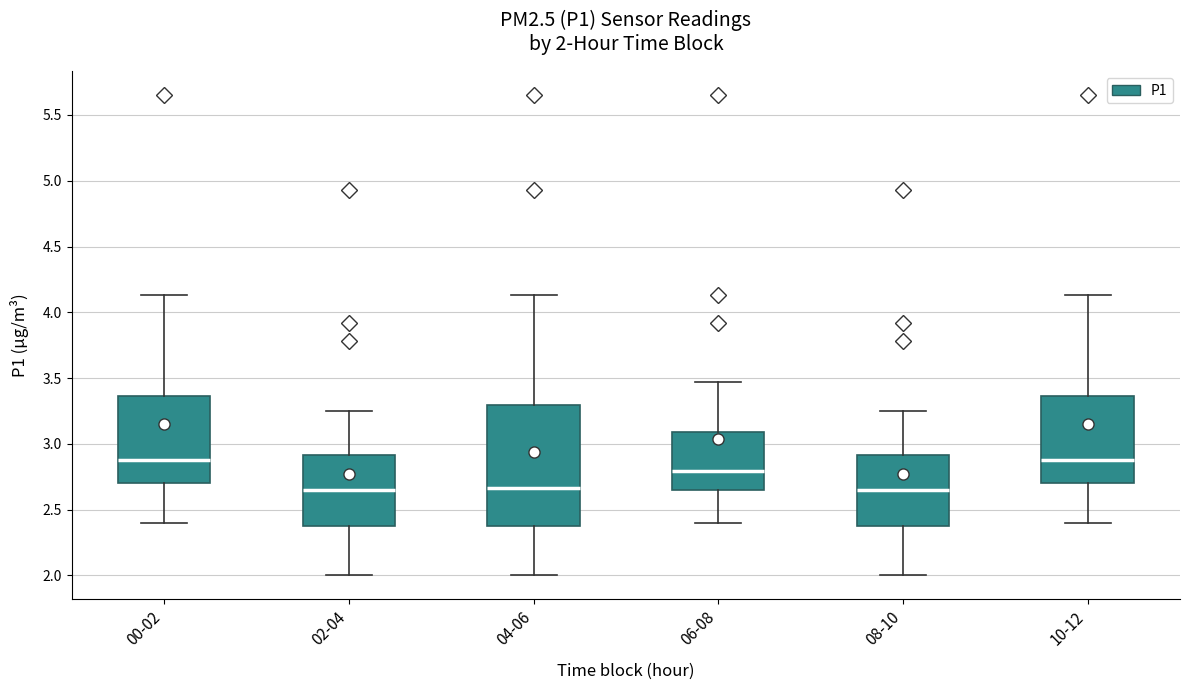

Comparing the boxes themselves (not the whiskers), which one is the tallest?

04-06